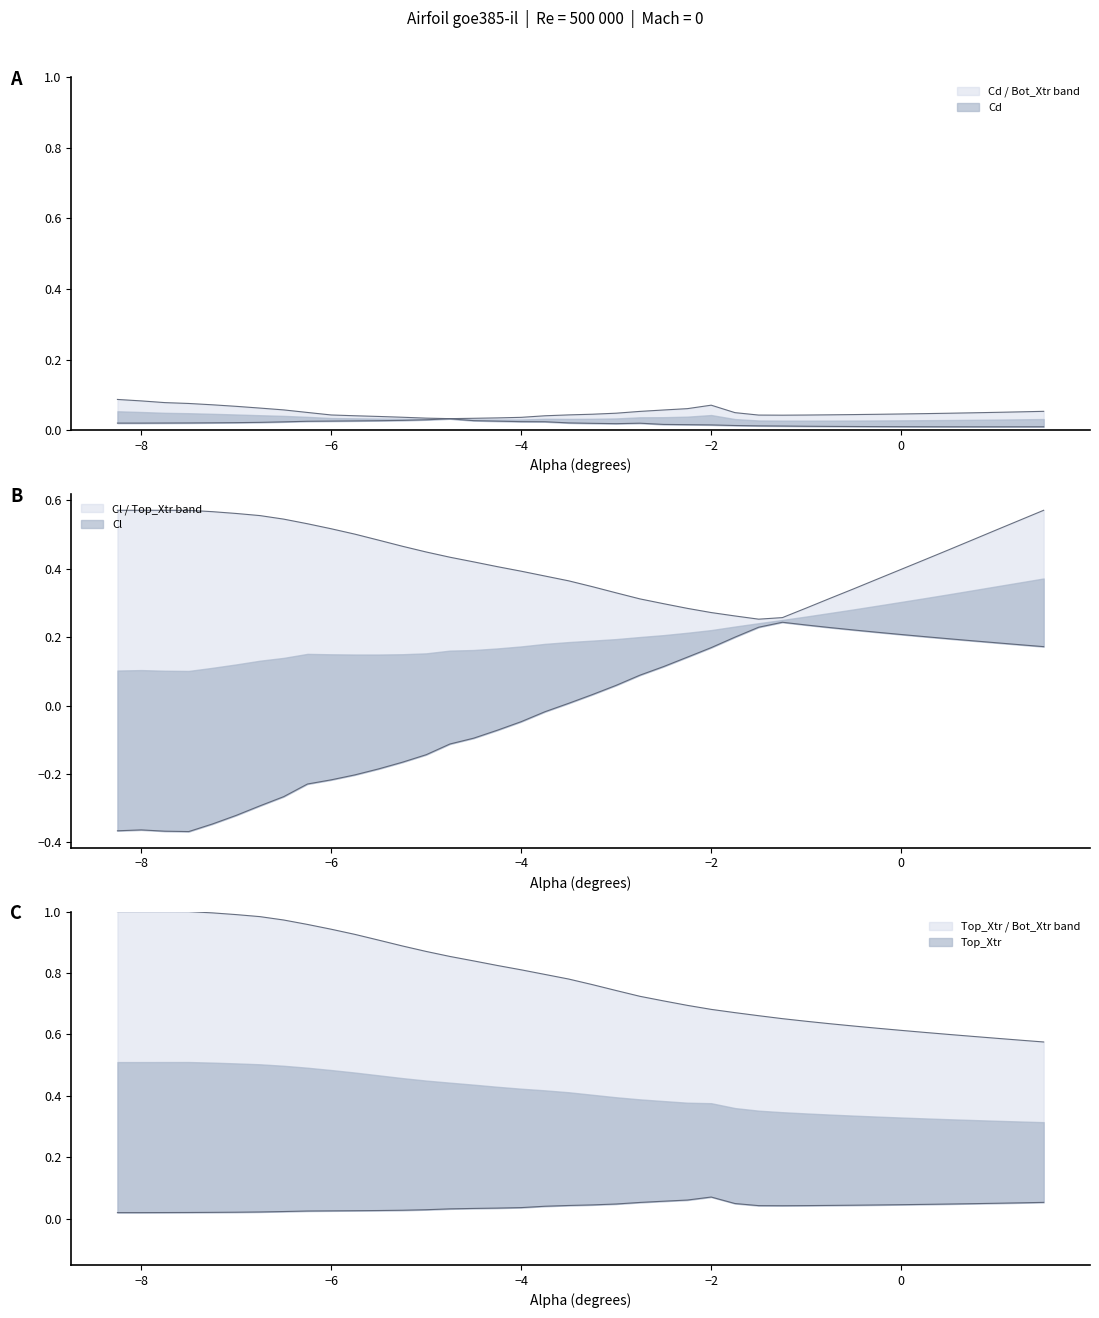

How many values in the Top_Xtr series exceed 0?

21